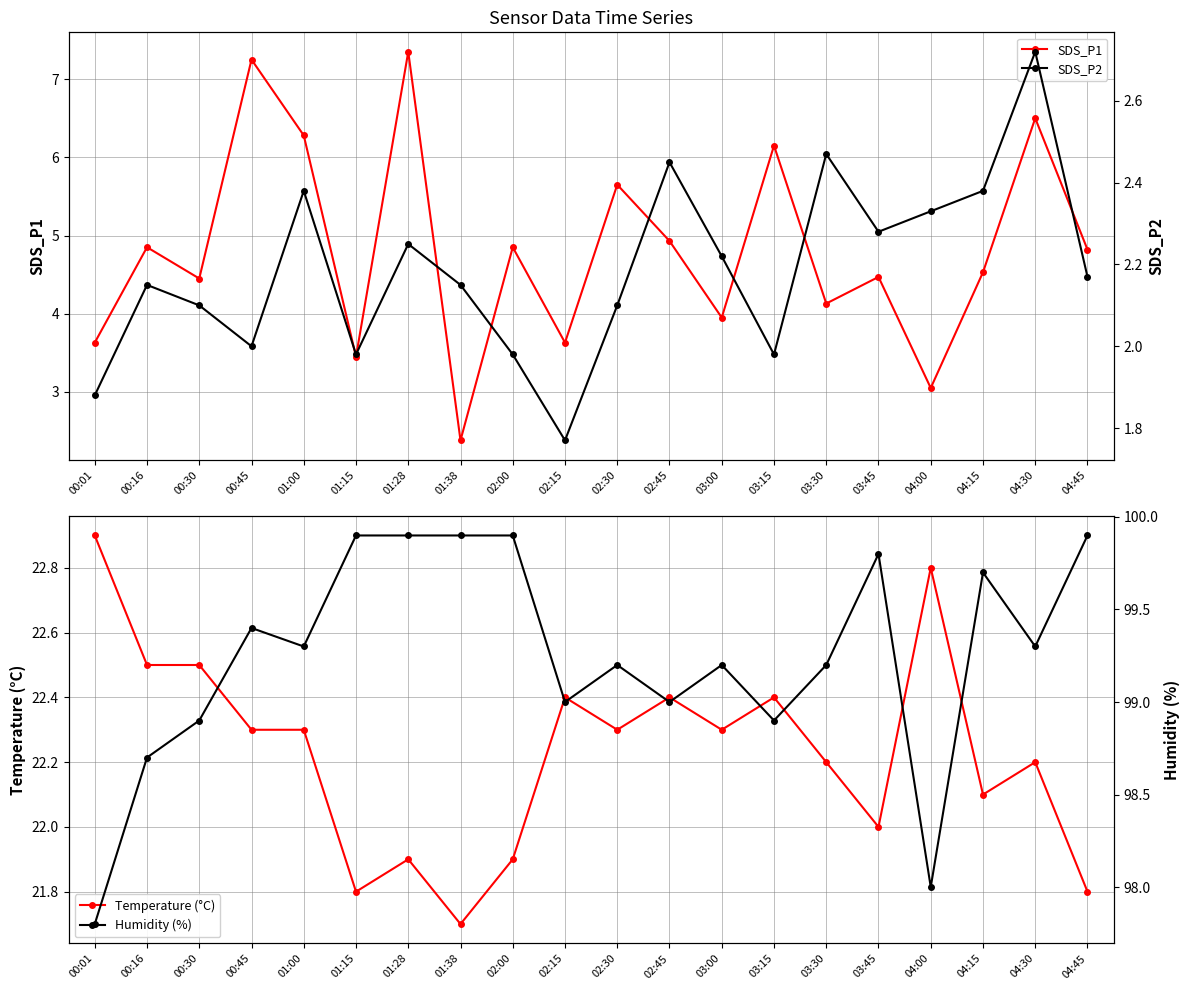

At which category does SDS_P2 reach its first local peak?

00:16